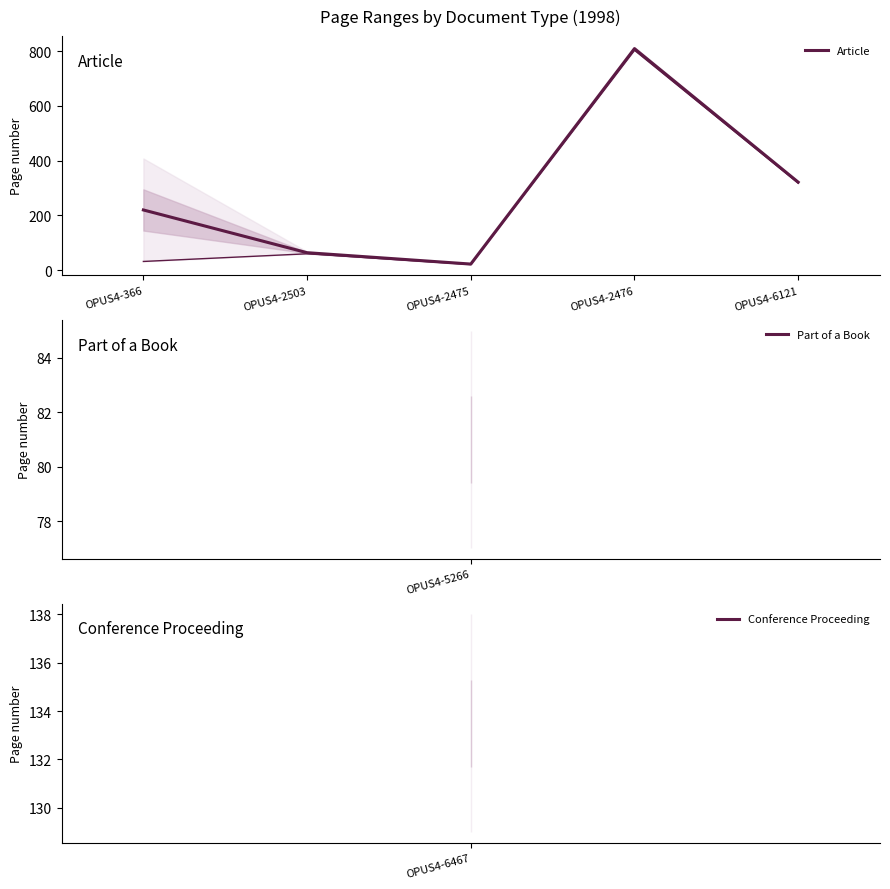

What is the value of the 5th point from the left?

321.5